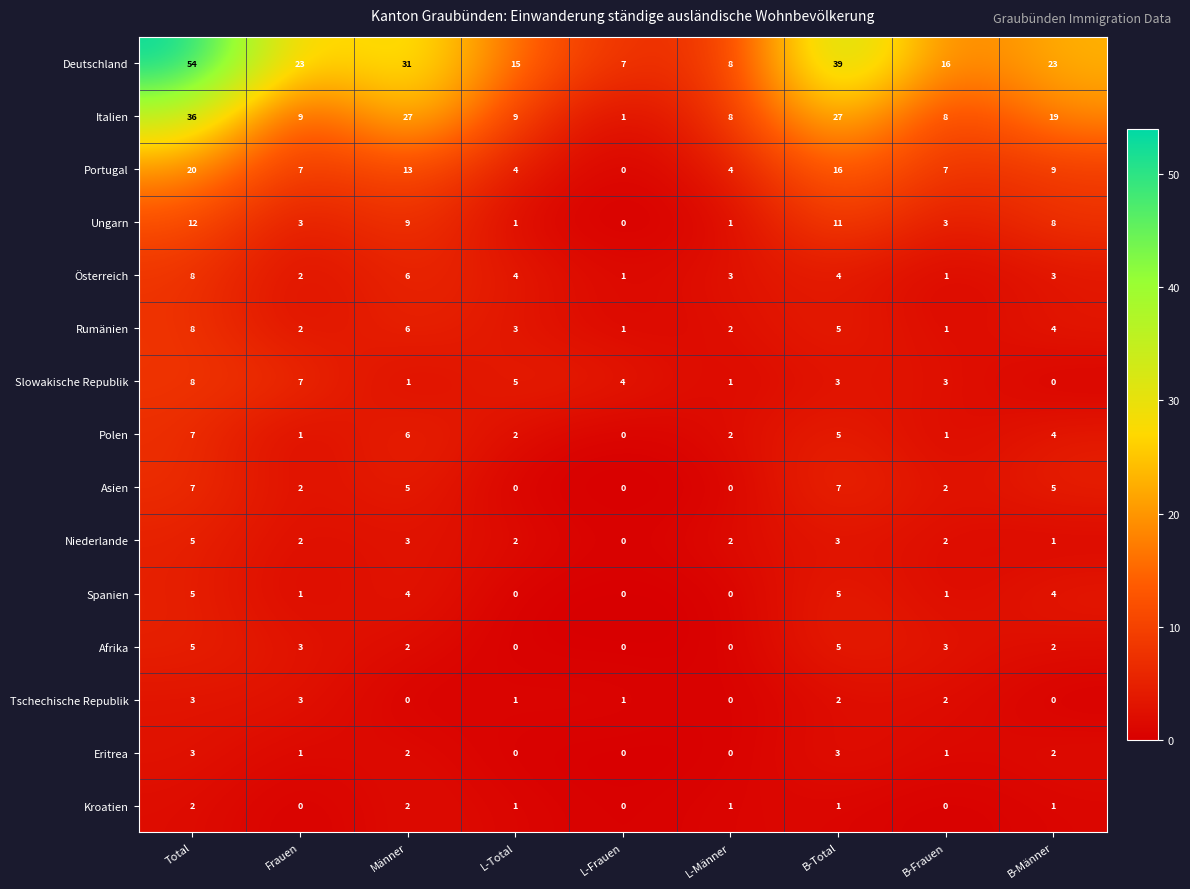

The Rumänien series shows 4 at B-Männer. True or false?

True